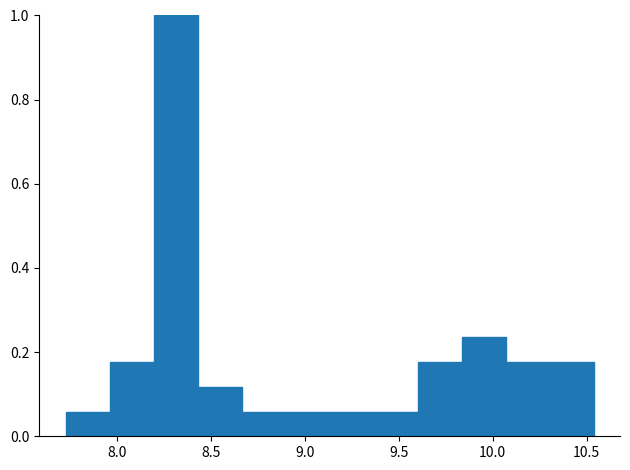

How tall is the bar that spans 8.90 to 9.15 on the x-axis? Neither the bar edges nor the heights are printed on the chart, so give them approximately, as read against the axes.

0.06